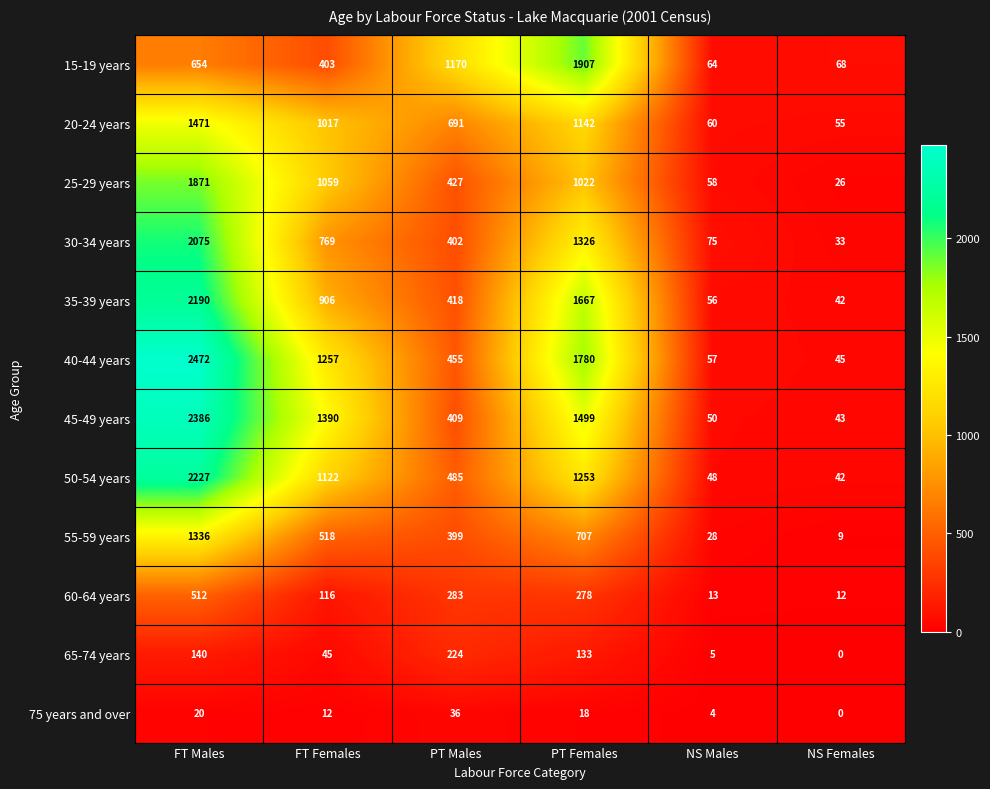

The value of 30-34 years at PT Males is 723. True or false?

False